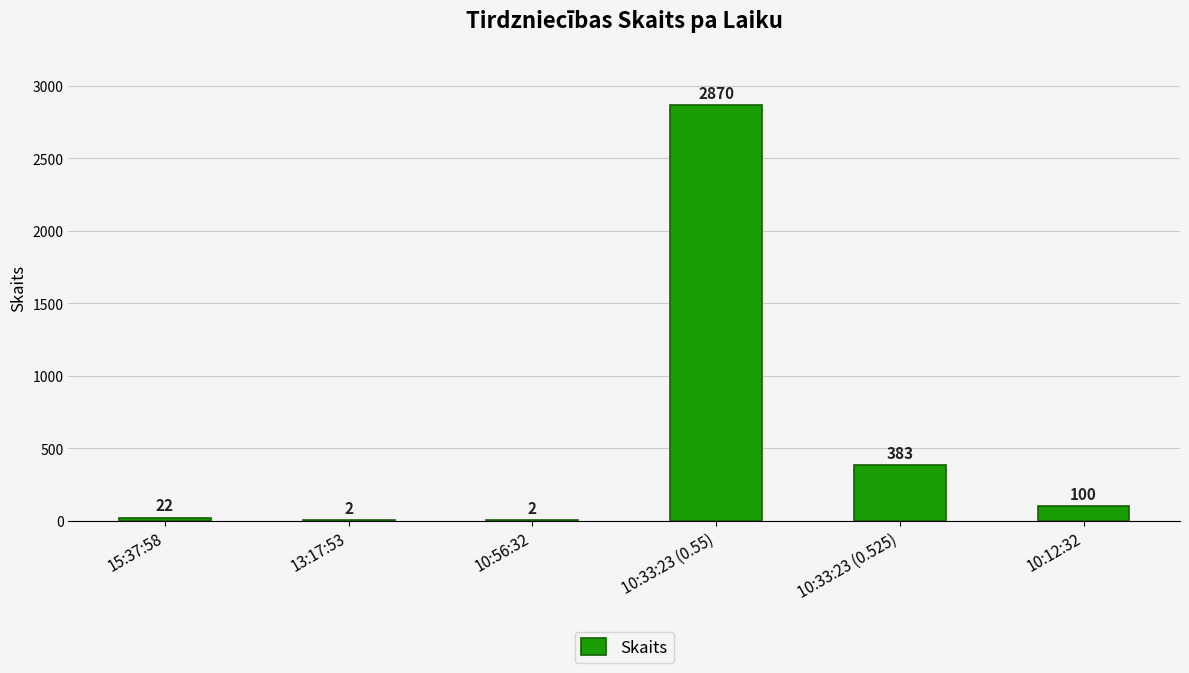

Is it true that the value at 10:12:32 is 100?

True